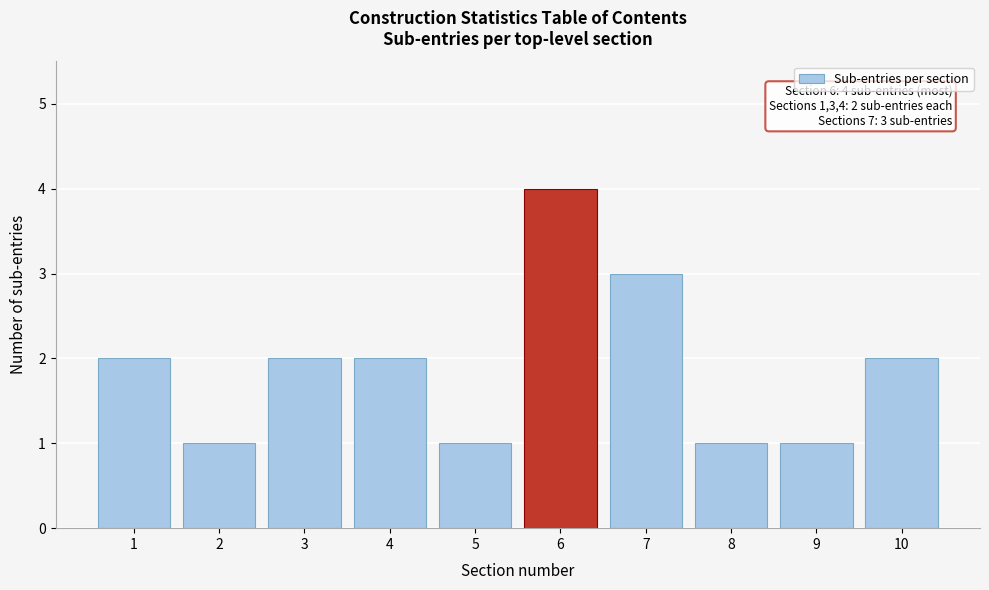

Reading left to right, extract all data points from this chart.

2	1	2	2	1	4	3	1	1	2